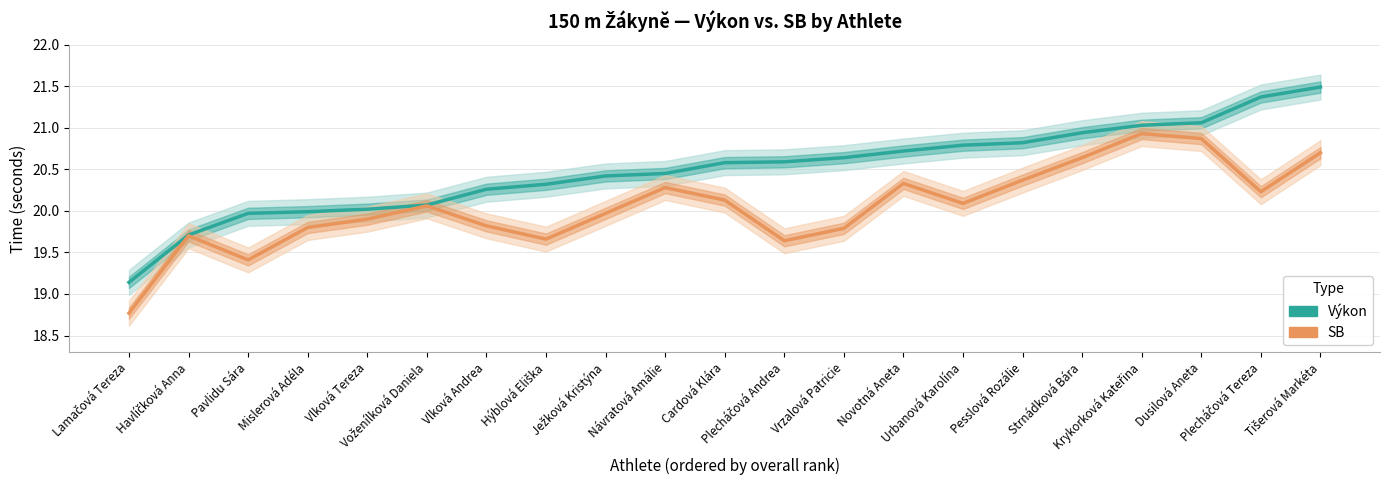

What is the minimum value for Výkon?

19.1